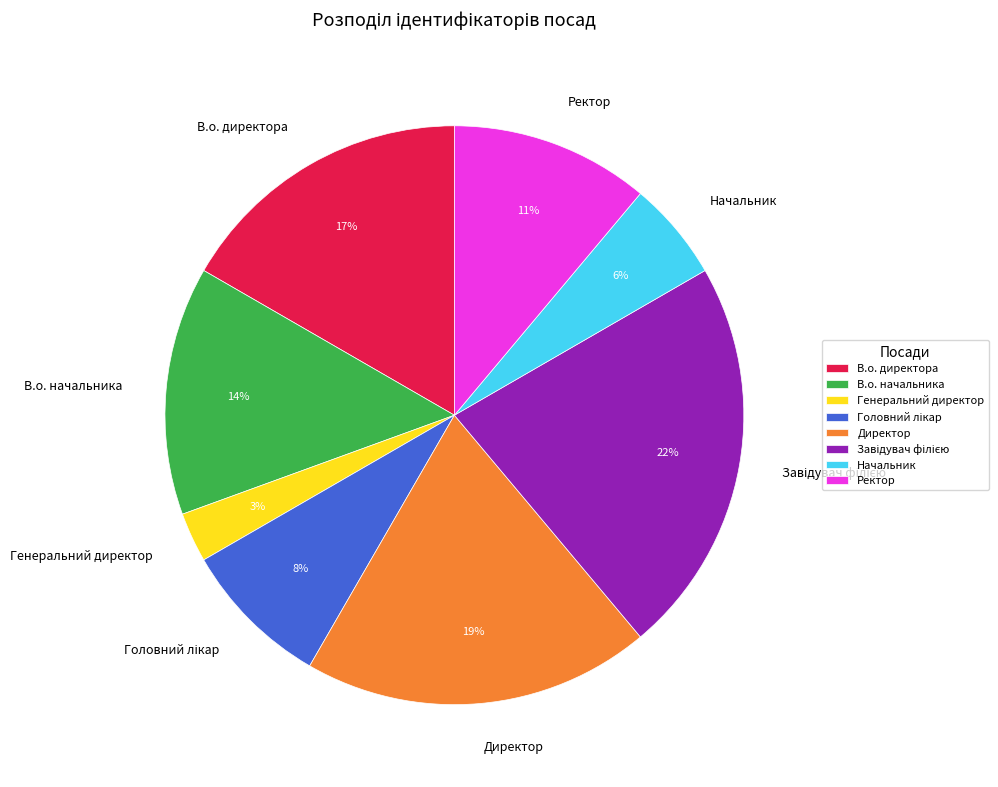

Between В.о. начальника and В.о. директора, which is larger?

В.о. директора